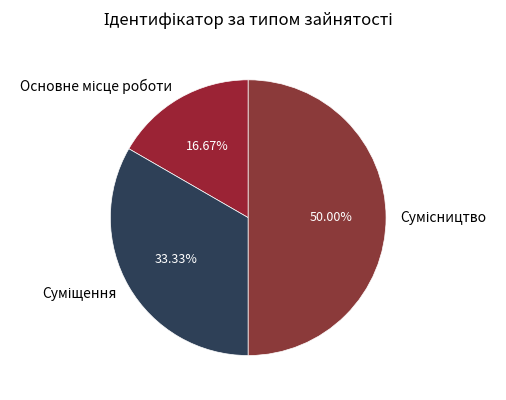

What is the change in value from Суміщення to Сумісництво?

+1